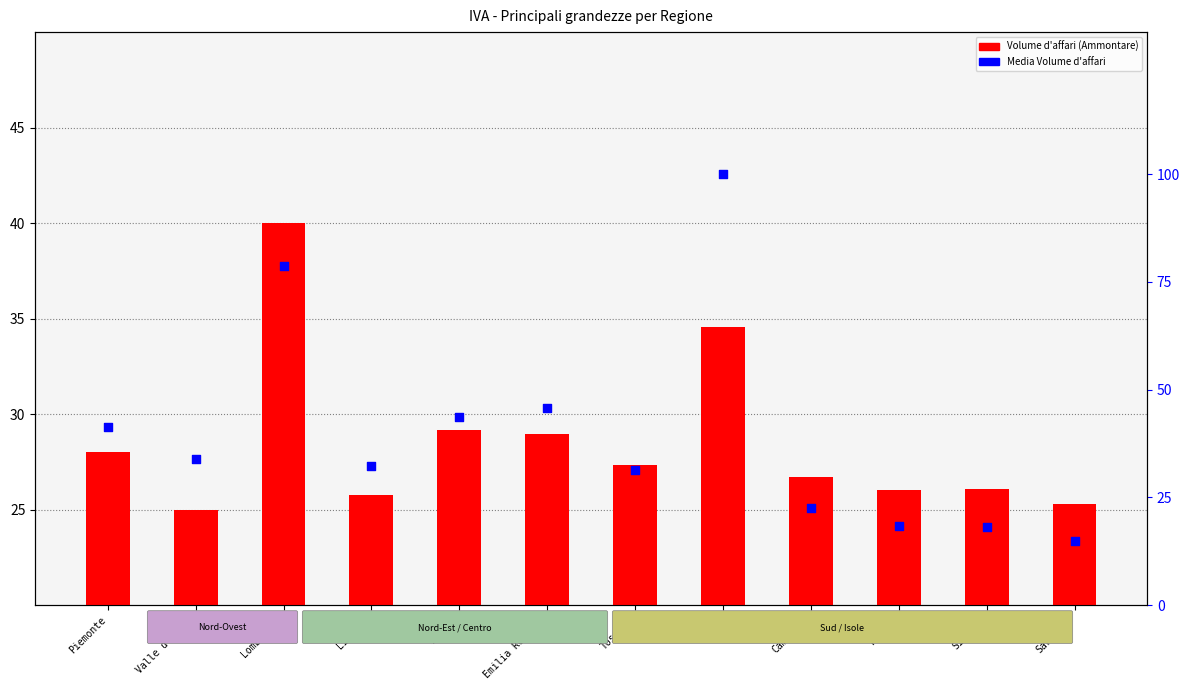

What are all the series names shown in the legend?

Volume d'affari (Ammontare), Media Volume d'affari